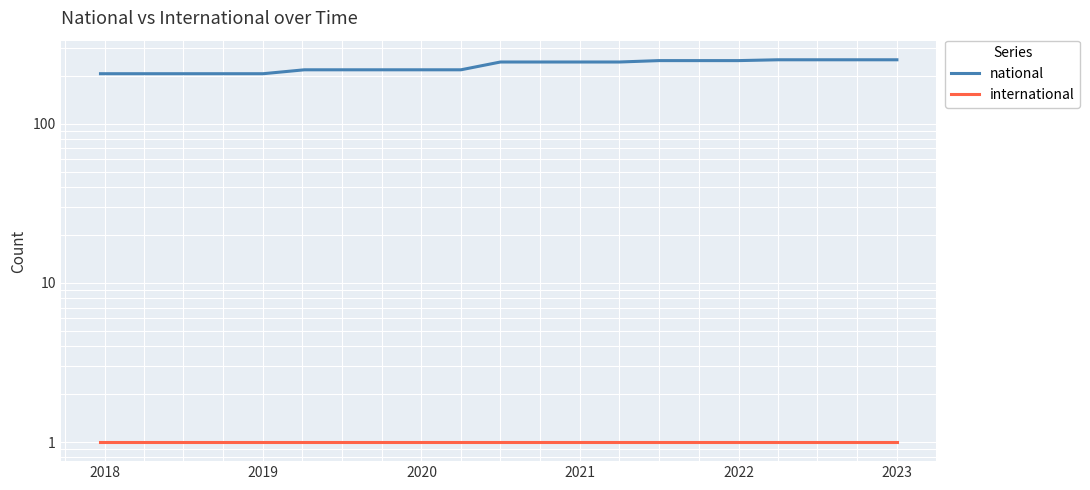

What is the maximum value for national?

252